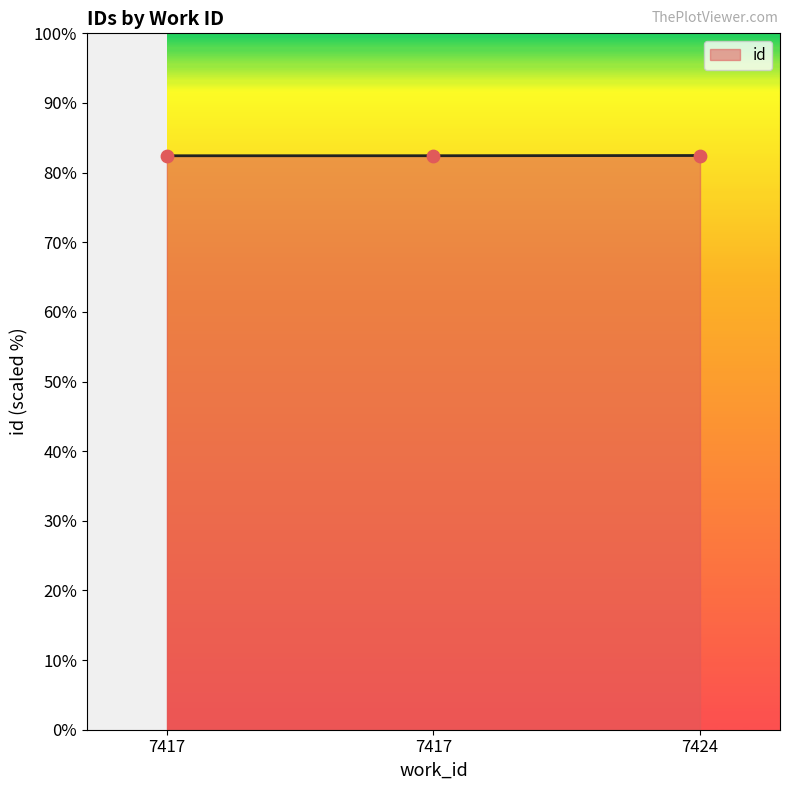

What is the change in value from 7417 to 7417?

+1